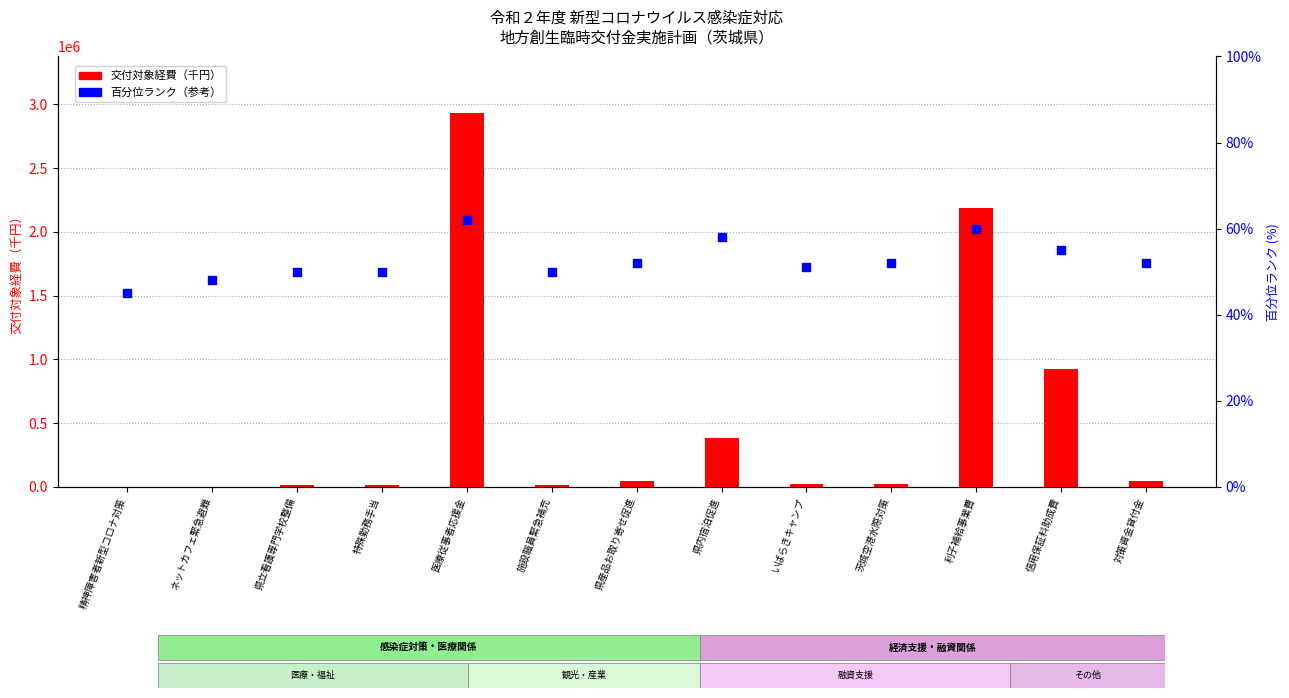

At how many categories does at least one series exceed 2516280?

1